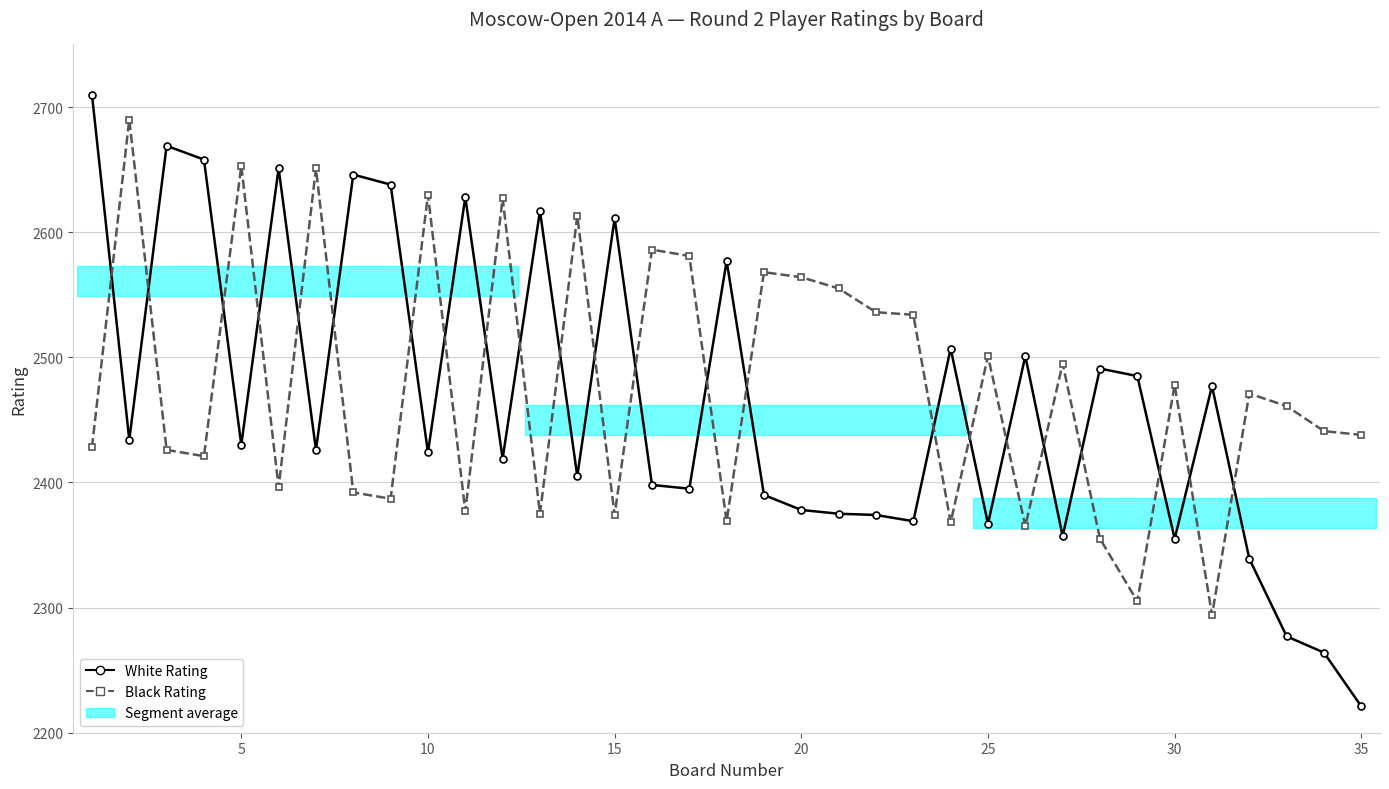

How many lines are shown in the chart?

2